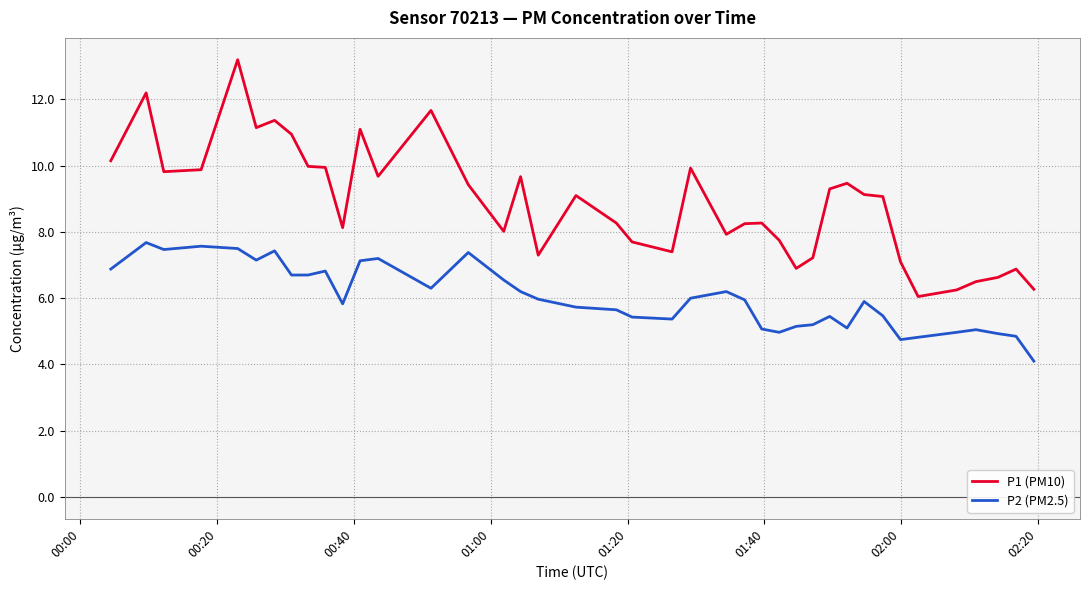

True or false: P1 (PM10) and P2 (PM2.5) intersect in this chart.

False